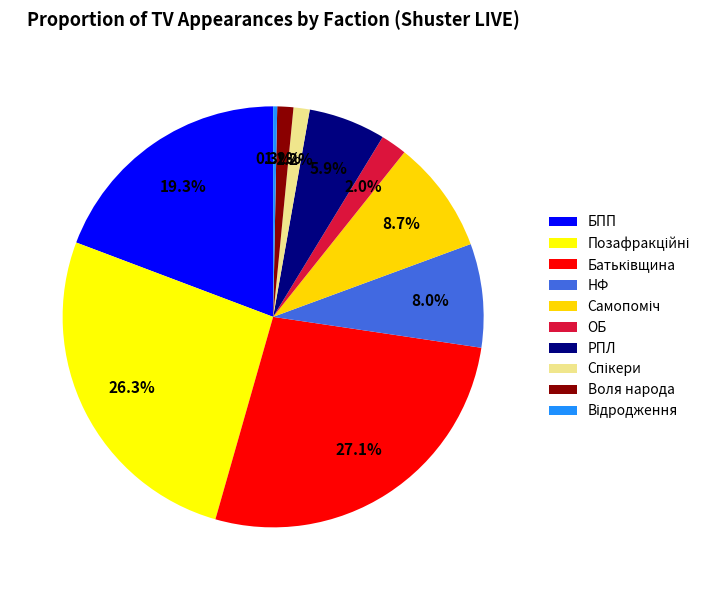

Is there a majority slice in this chart?

No